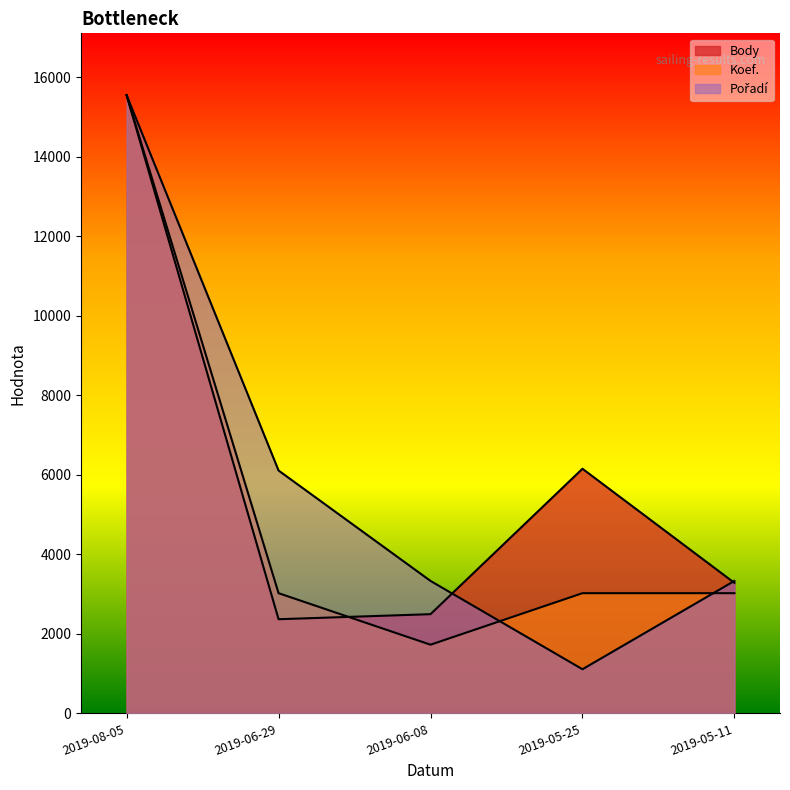

How many lines are shown in the chart?

3